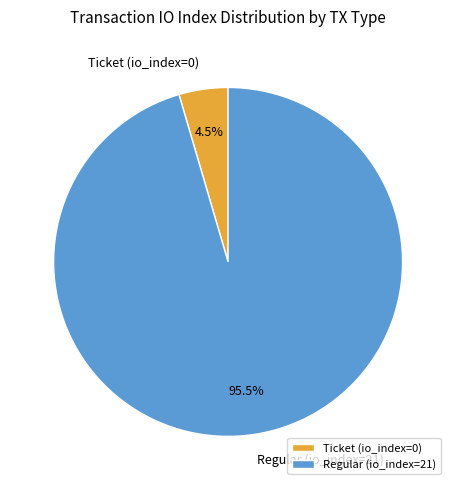

Is Ticket (io_index=0) the majority of the pie?

No